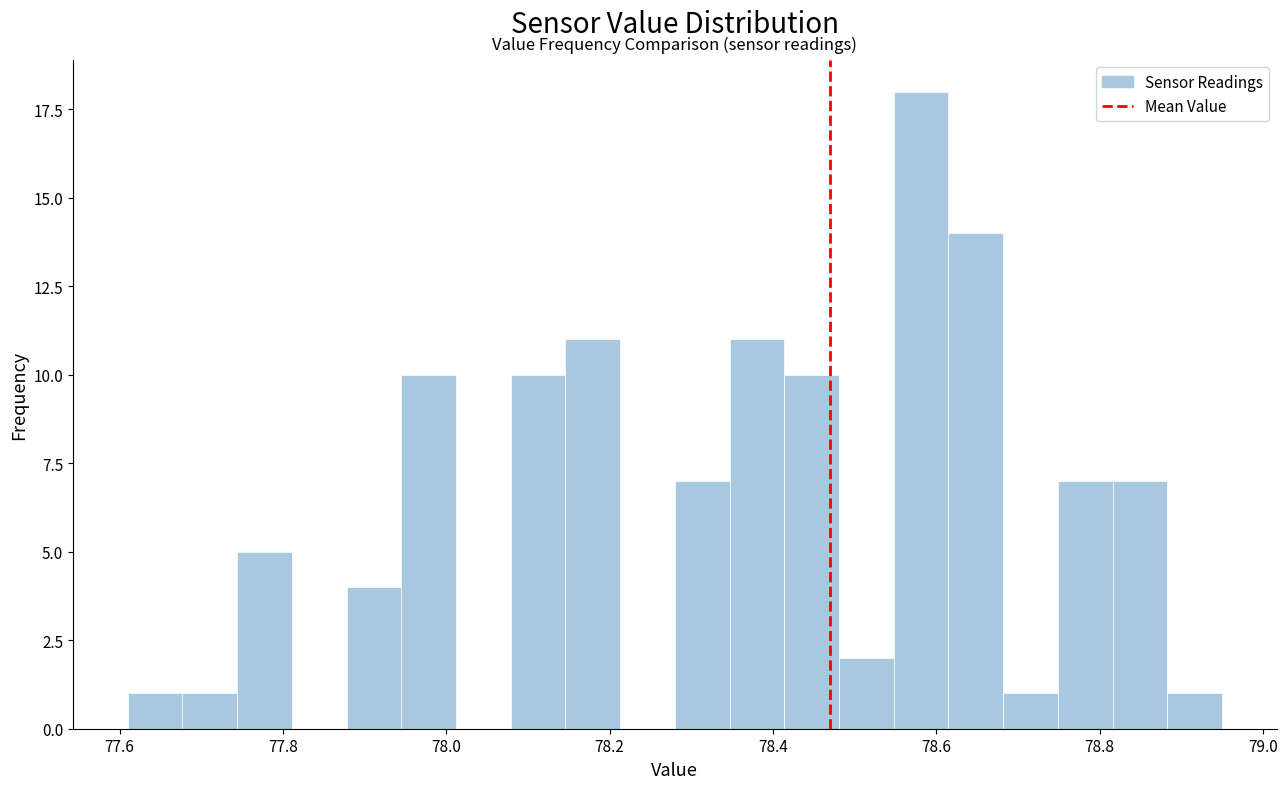

Read against the x-axis, roughly where is the centre of the tallest bar?

78.58